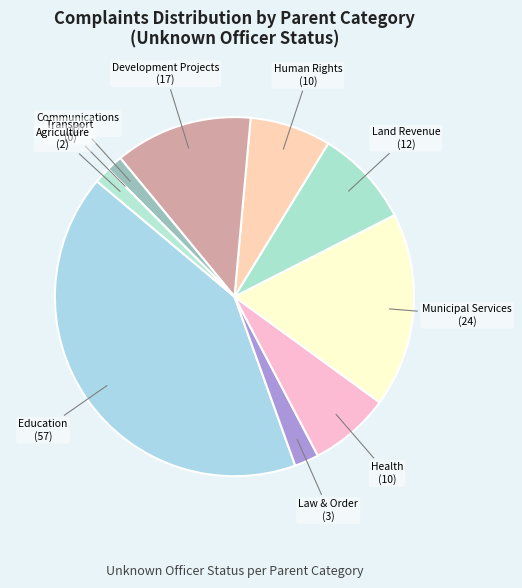

Which slice is the largest?

Education